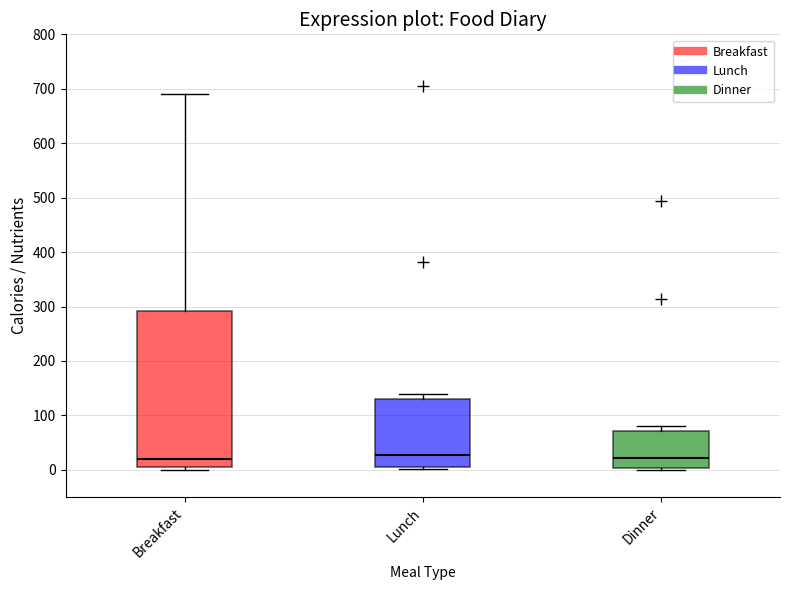

Reading left to right, transcribe this box plot: for each box, give where its median line is, the range the box spans, and where its two whiskers end, as read against the y-axis. The values are not printed on the chart, so give them approximately, as read against the axis.

Breakfast: median 20, box 10 to 290, whiskers 0 to 690
Lunch: median 30, box 10 to 130, whiskers 0 to 140
Dinner: median 20, box 0 to 70, whiskers 0 (just below the box's lower edge) to 80